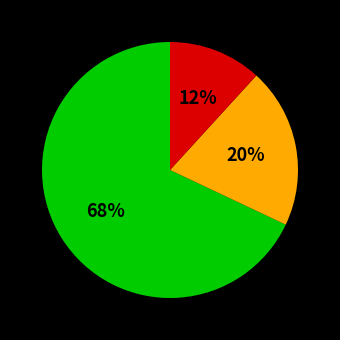

Is there a majority slice in this chart?

Yes